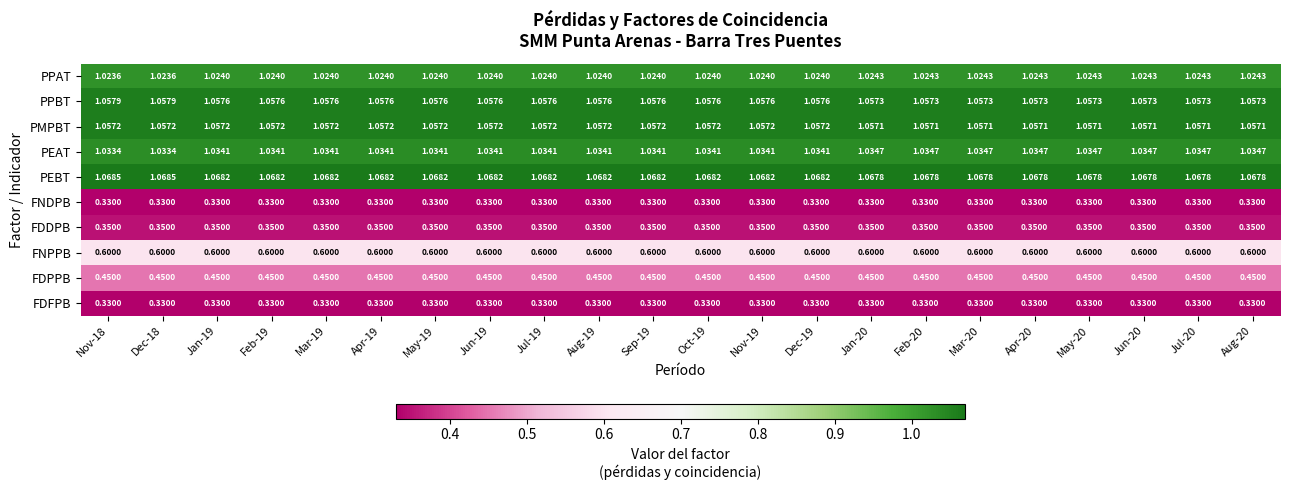

Is the value of PMPBT at Nov-19 greater than the value of PPBT at Oct-19?

No